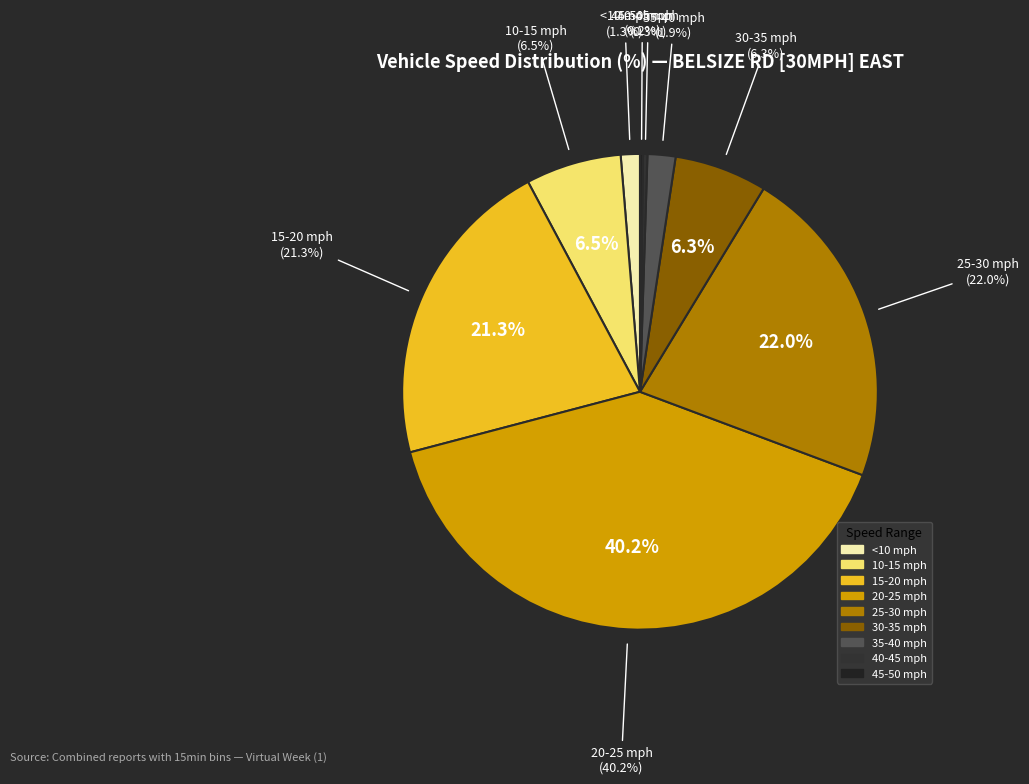

Is there a majority slice in this chart?

No